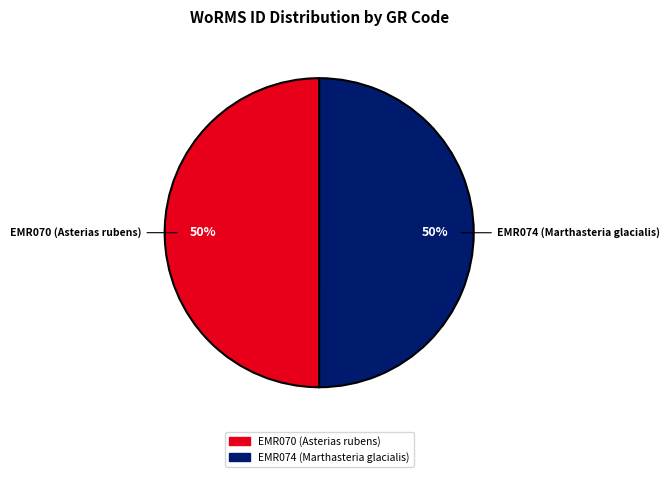

How many segments does this pie chart have?

2